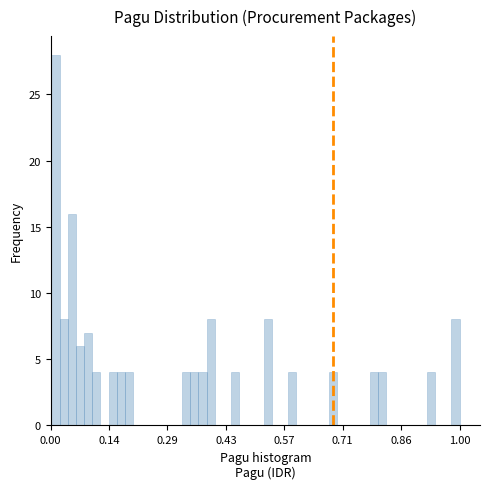

Around what value on the x-axis is the tallest bar? Give the approximate position of its centre, as read against the axis.

0.02